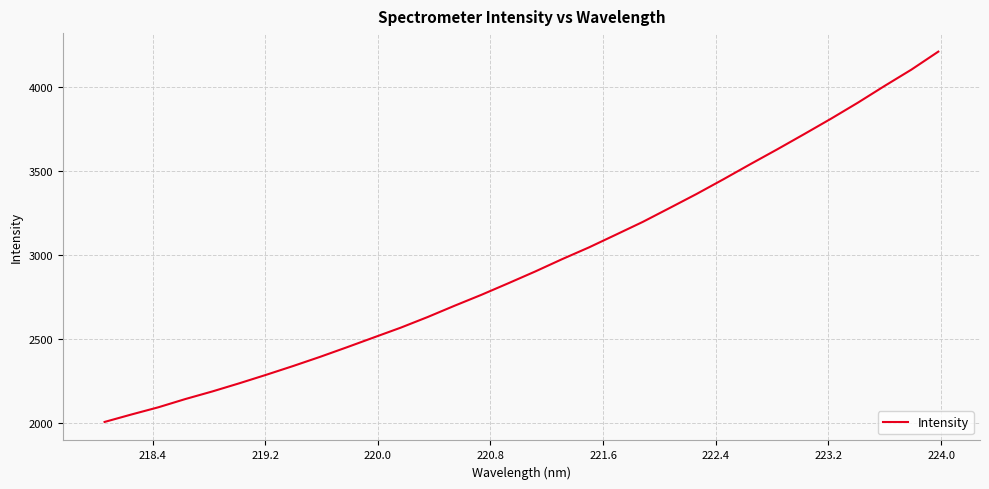

What is the smallest value displayed?

2004.9